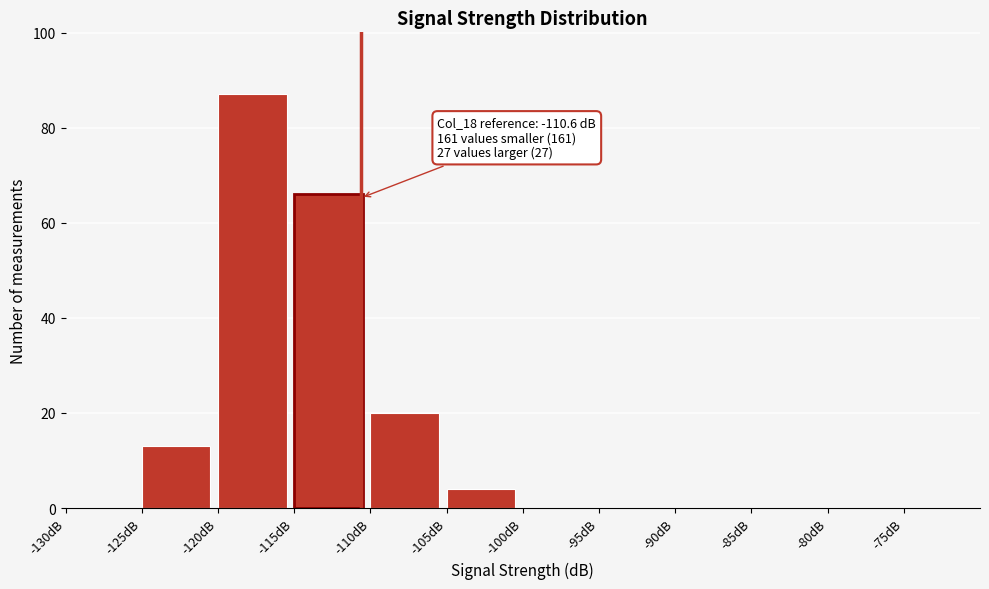

Which range on the x-axis has the tallest bar?

-120 to -115